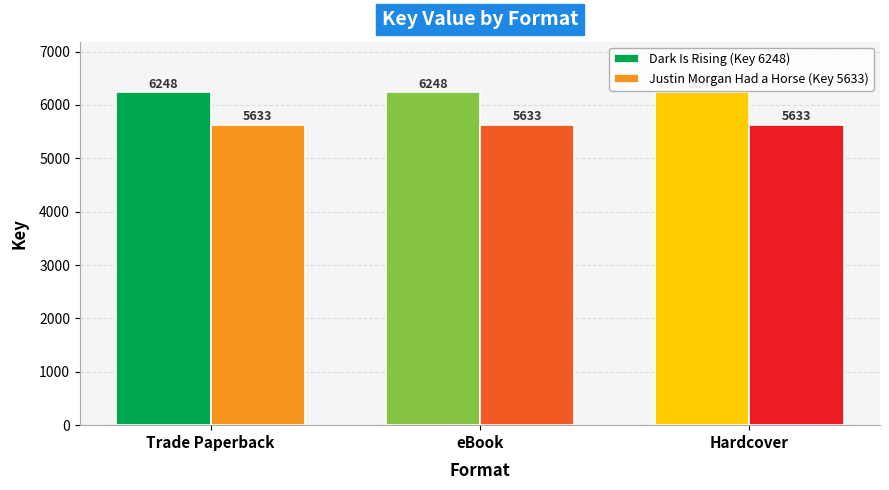

What are all the series names shown in the legend?

Dark Is Rising (Key 6248), Justin Morgan Had a Horse (Key 5633)